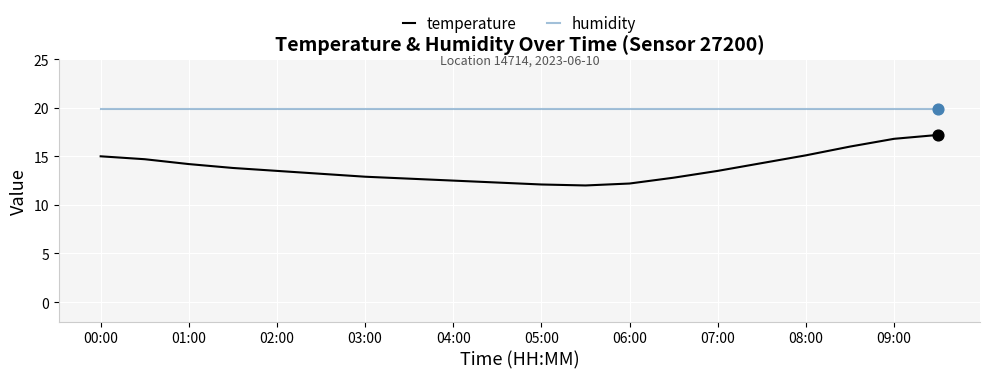

Which series has the largest total across all categories?

humidity